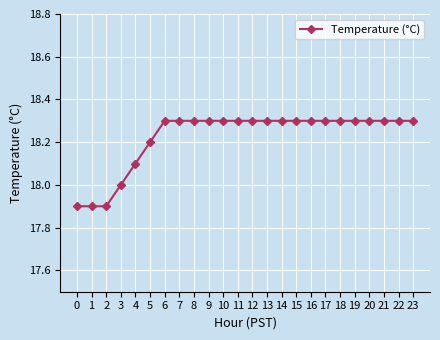

Which has a higher value, 10 or 4?

10